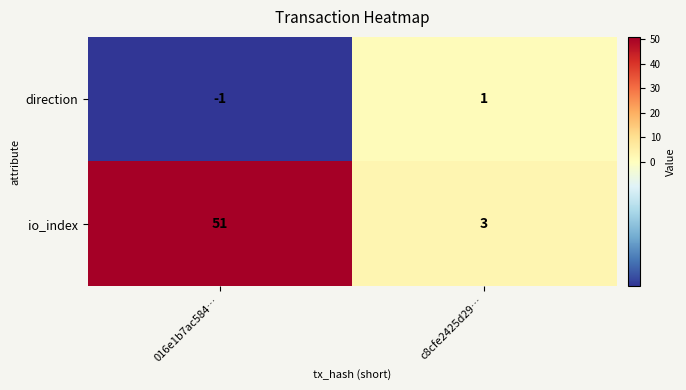

At how many categories does at least one series exceed 5?

1